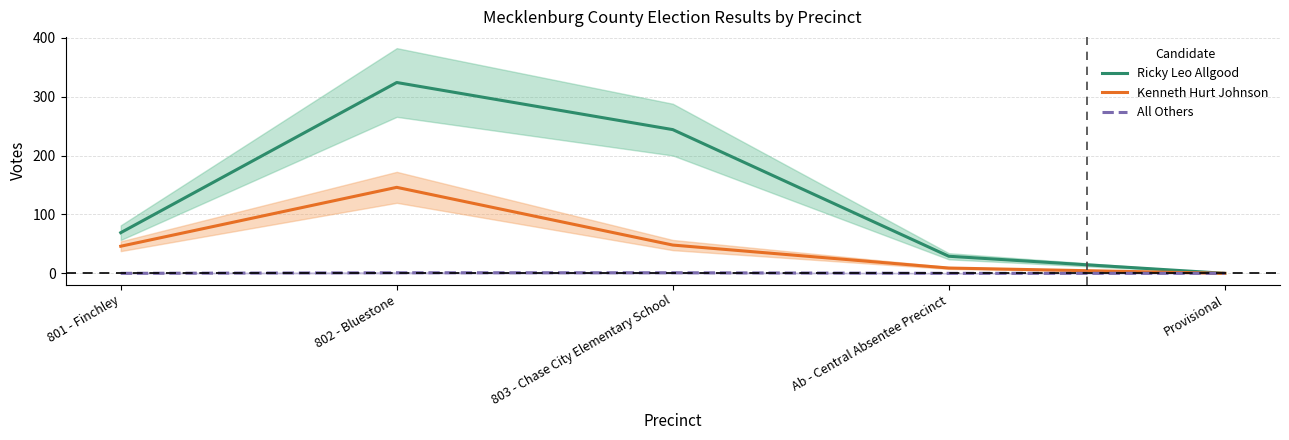

How many data points in All Others are above 0?

2